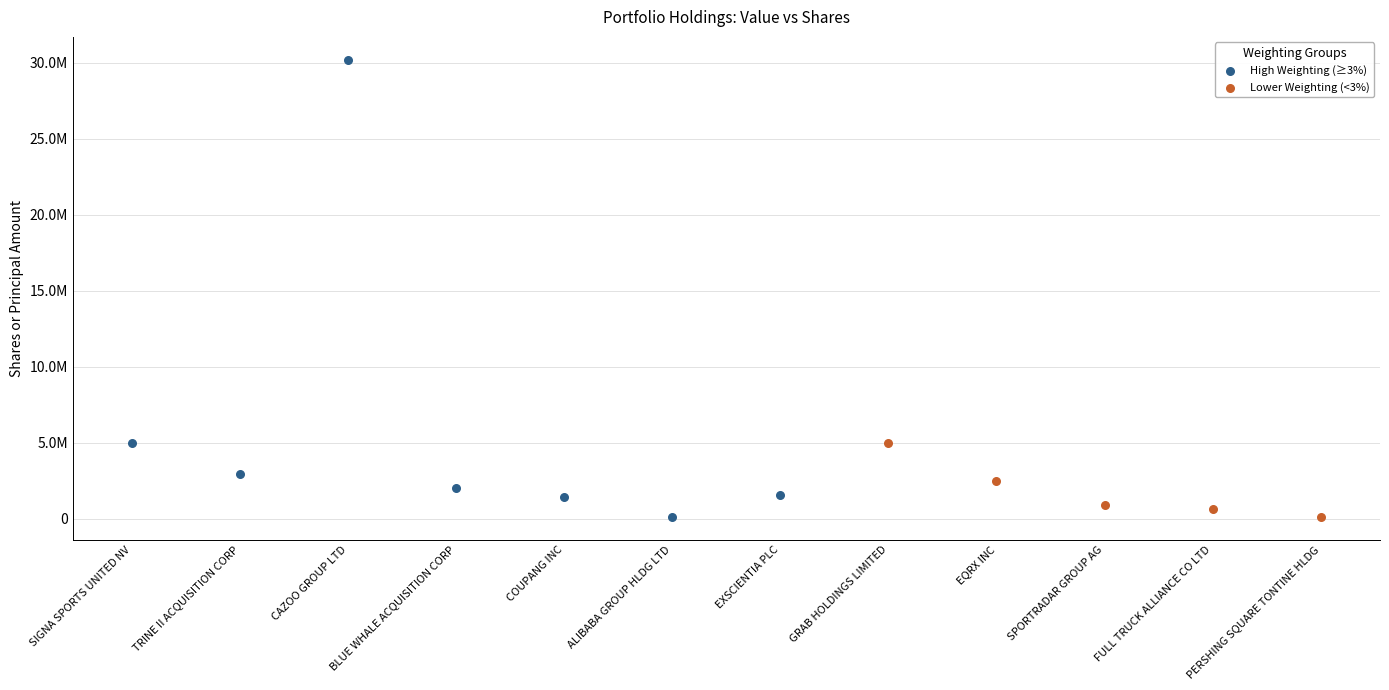

What are all the series names shown in the legend?

High Weighting (≥3%), Lower Weighting (<3%)